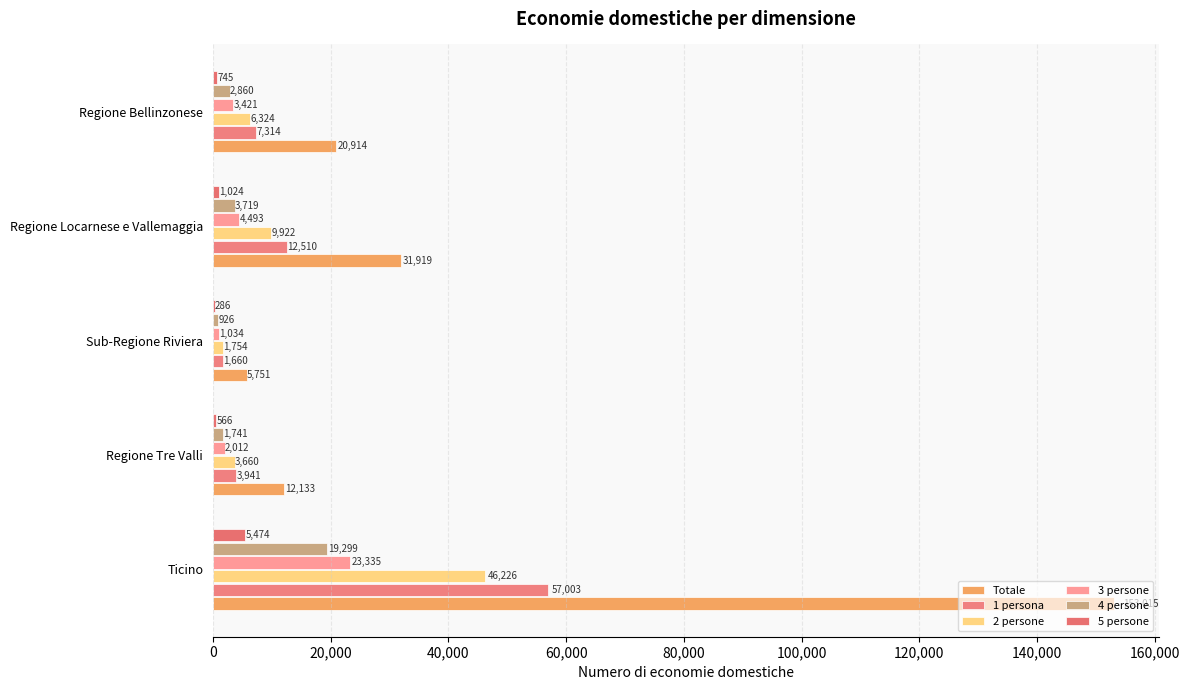

How many data points does each series have?

5